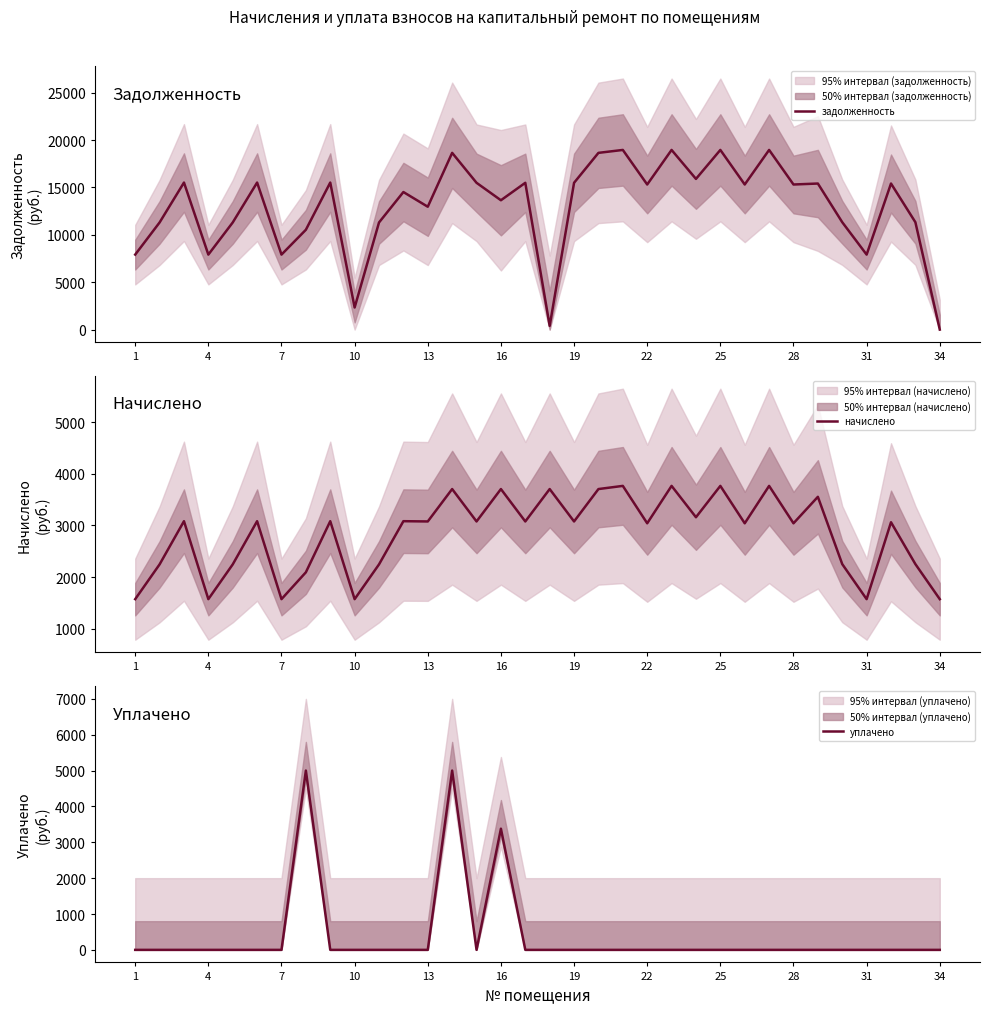

Does the chart display data point markers on the line(s)?

No